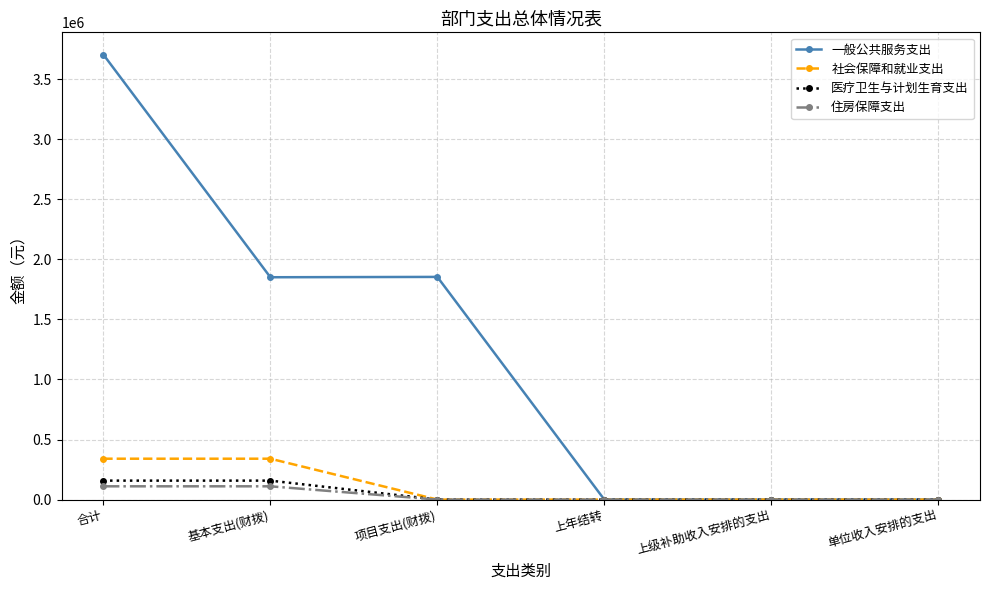

The value of 住房保障支出 at 合计 is 110435.8. True or false?

True